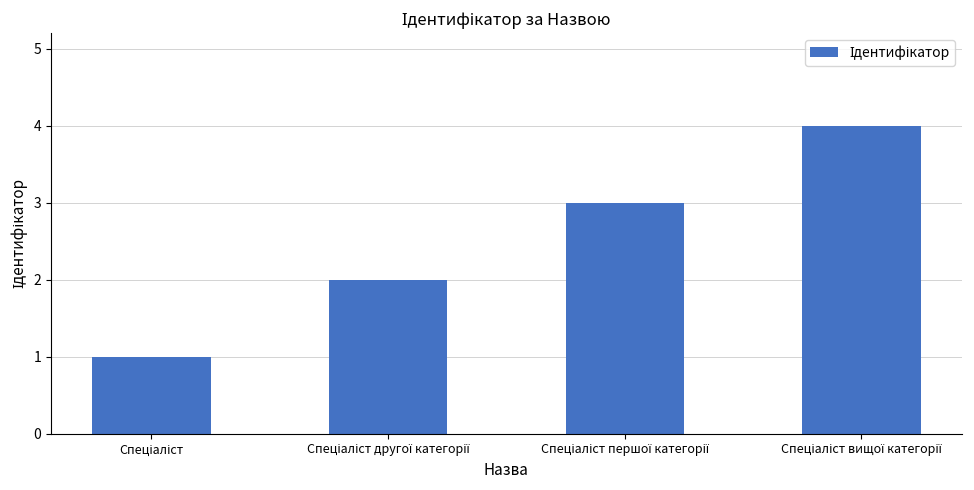

What is the sum of all values?

10